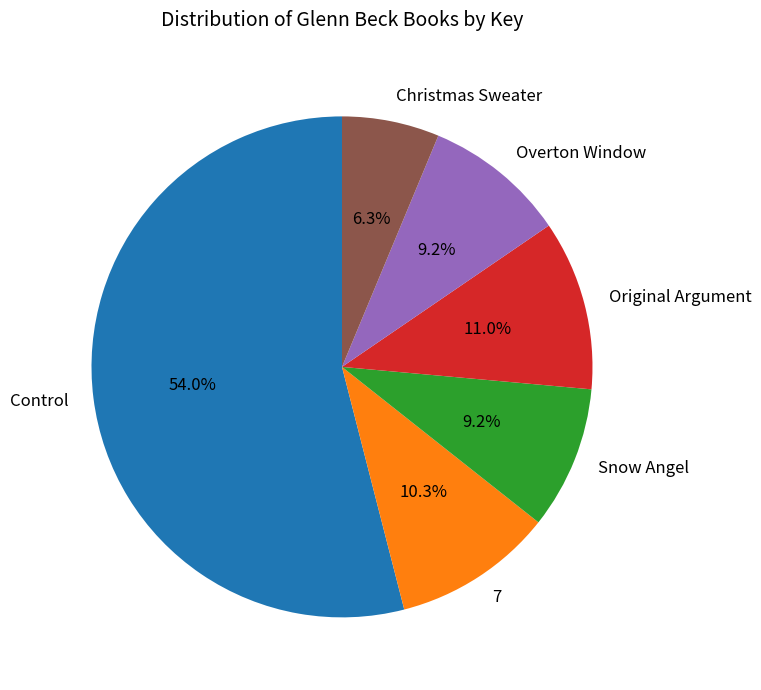

To the nearest percent, what is the combined percentage of Overton Window and Control?

63%